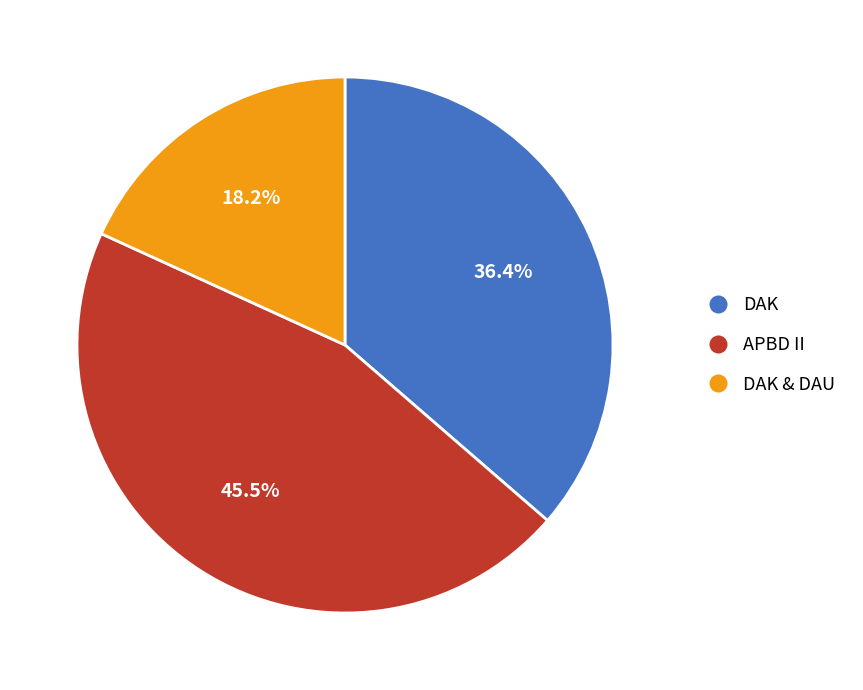

Is there a majority slice in this chart?

No